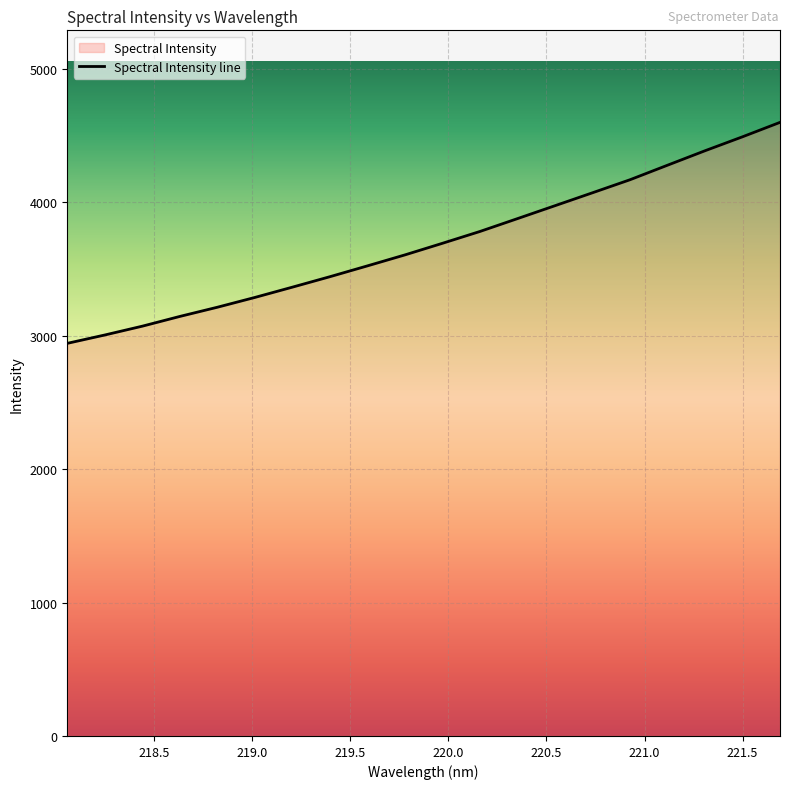

What value does the data have at 219.0156?

3287.7